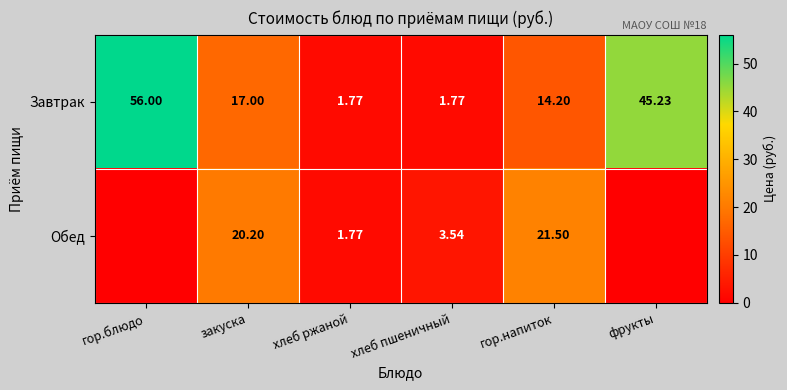

True or false: Обед has a value of 0.0 at гор.блюдо.

True